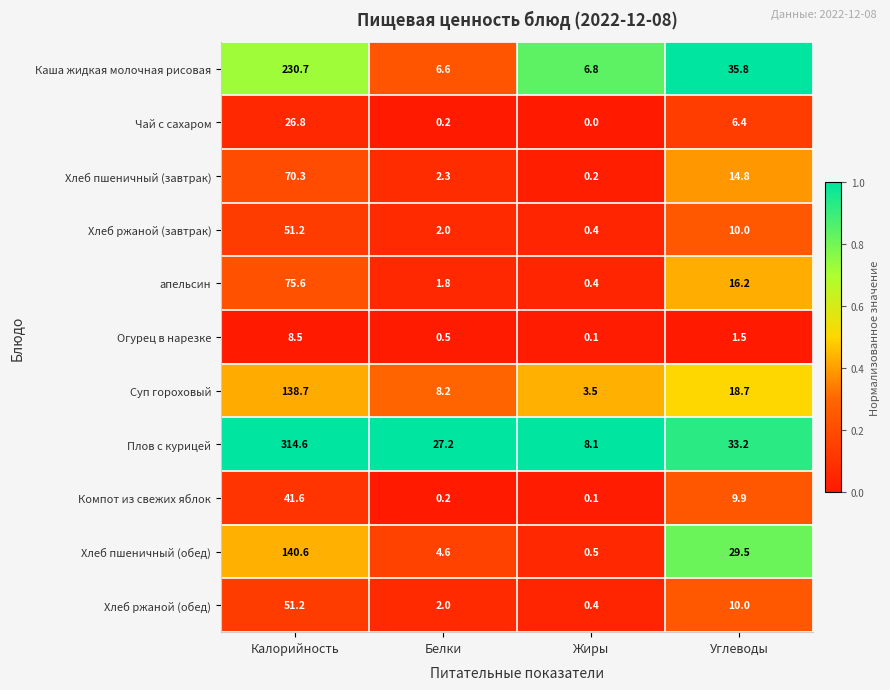

What is the difference between the maximum and minimum values in the Компот из свежих яблок series?

41.5